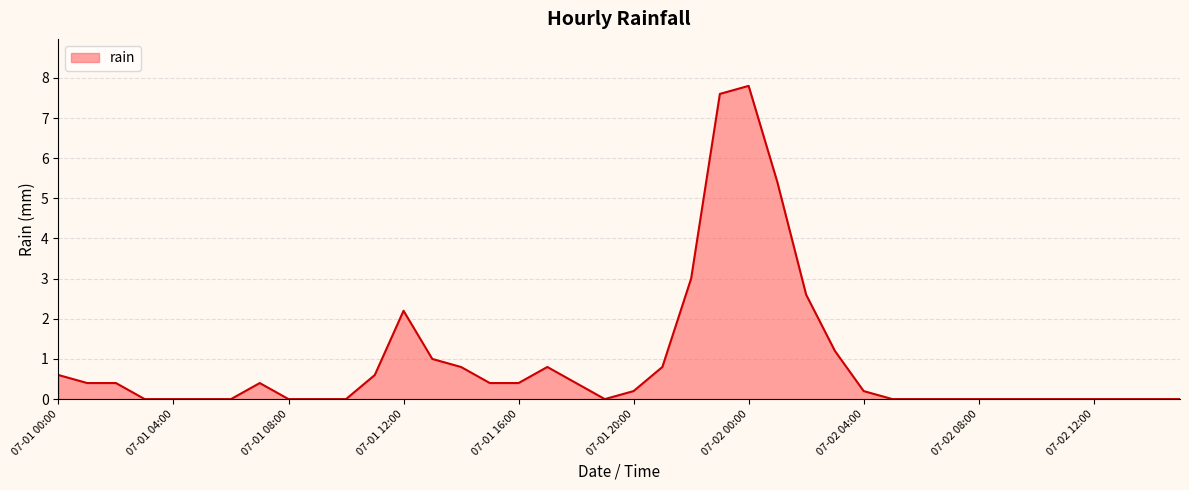

What is the difference between the maximum and second lowest values?

7.8